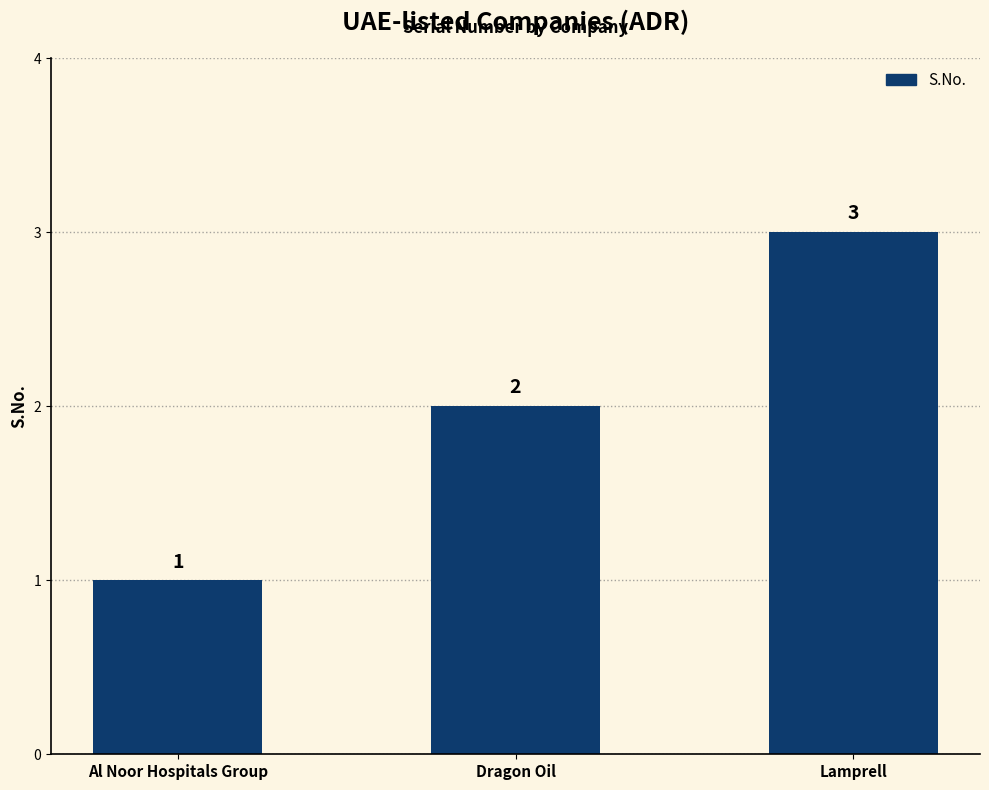

Where is the data nearest to the value 2?

Dragon Oil